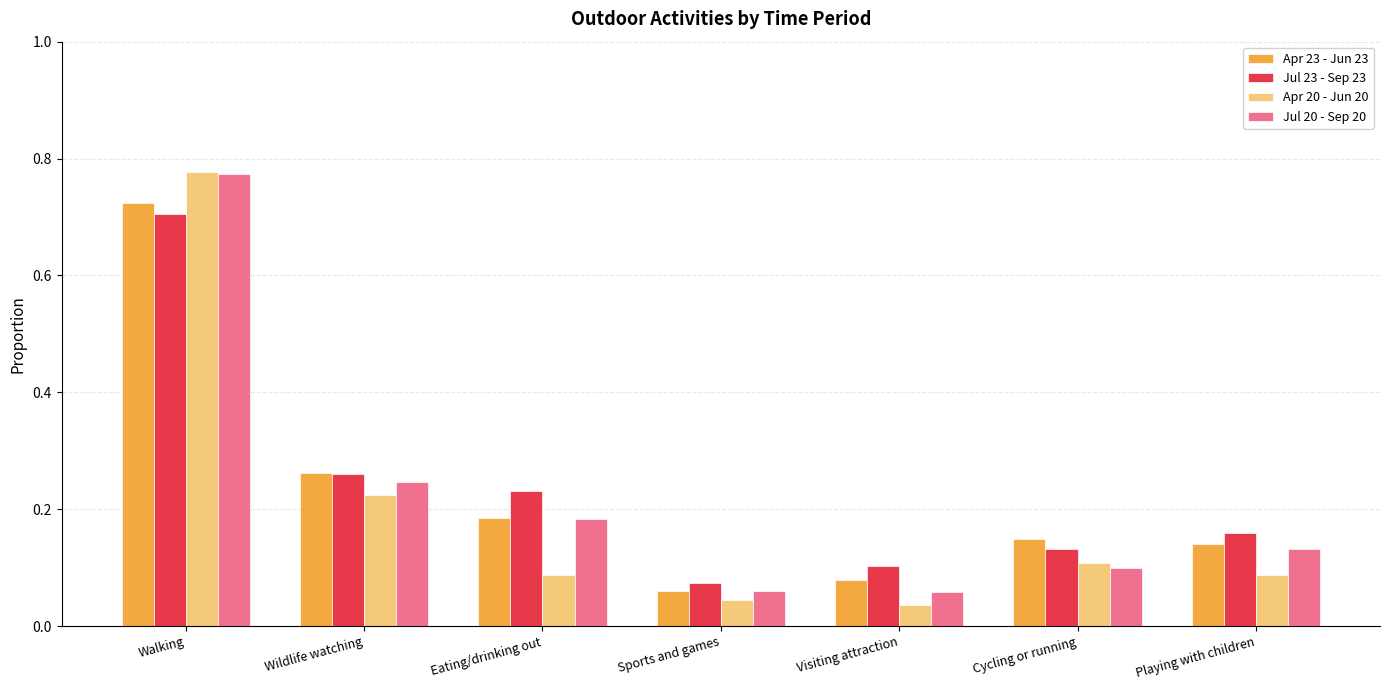

What is the sum of all Apr 20 - Jun 20 values?

1.4